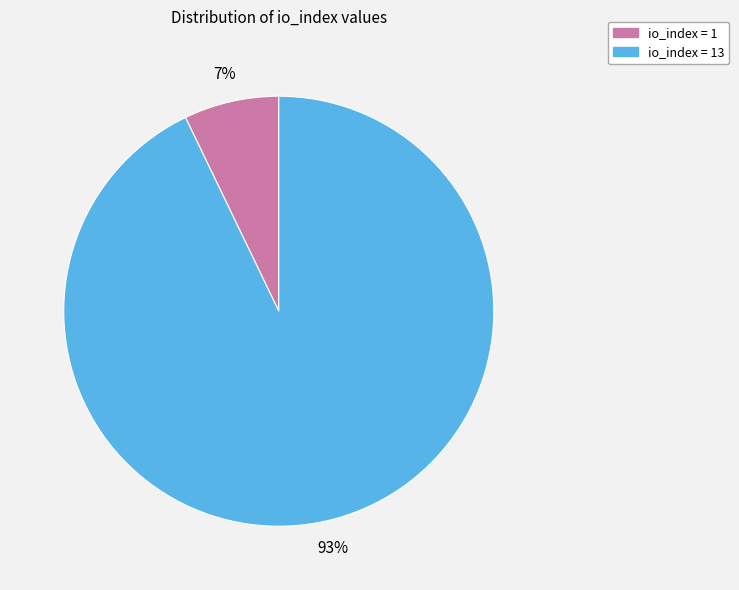

To the nearest percent, what is the average slice percentage?

50%